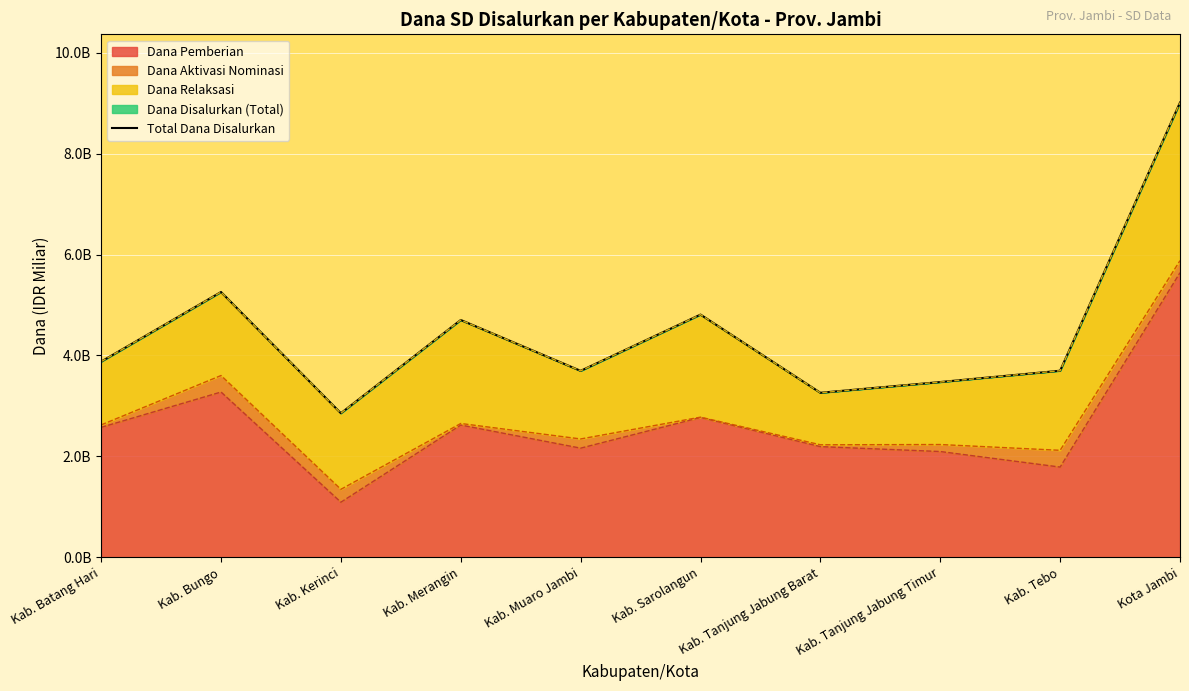

The value at Kab. Sarolangun is 4.8. True or false?

True